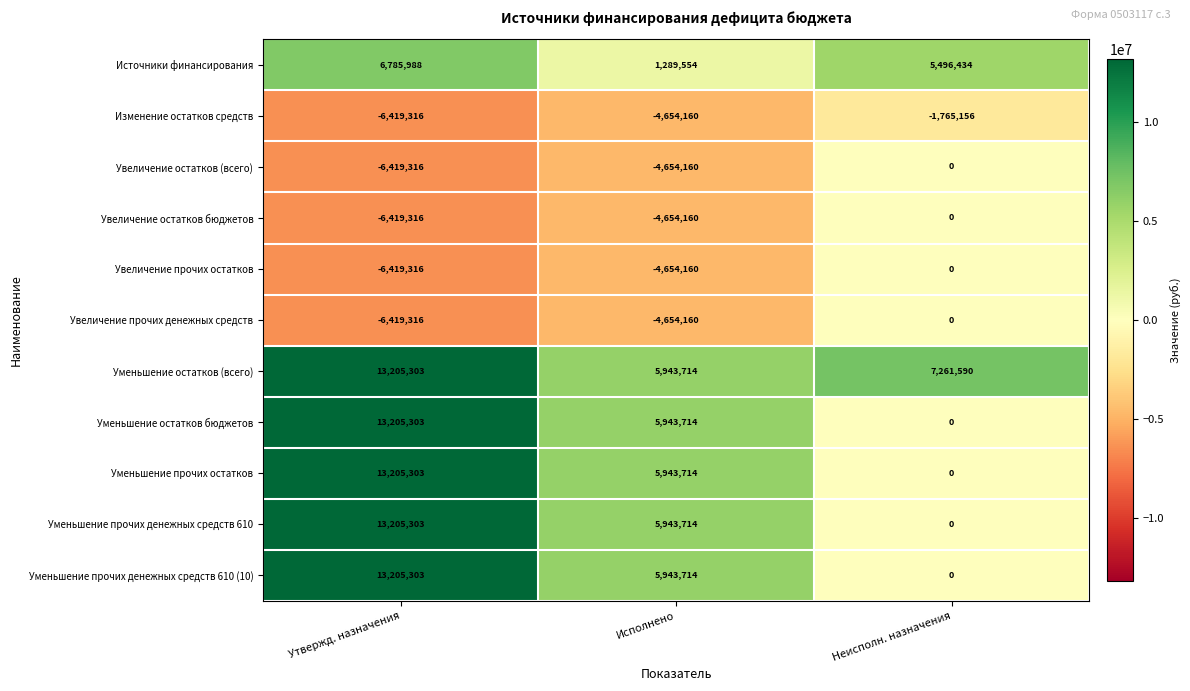

The Увеличение прочих остатков series shows -6419316 at Утвержд. назначения. True or false?

True